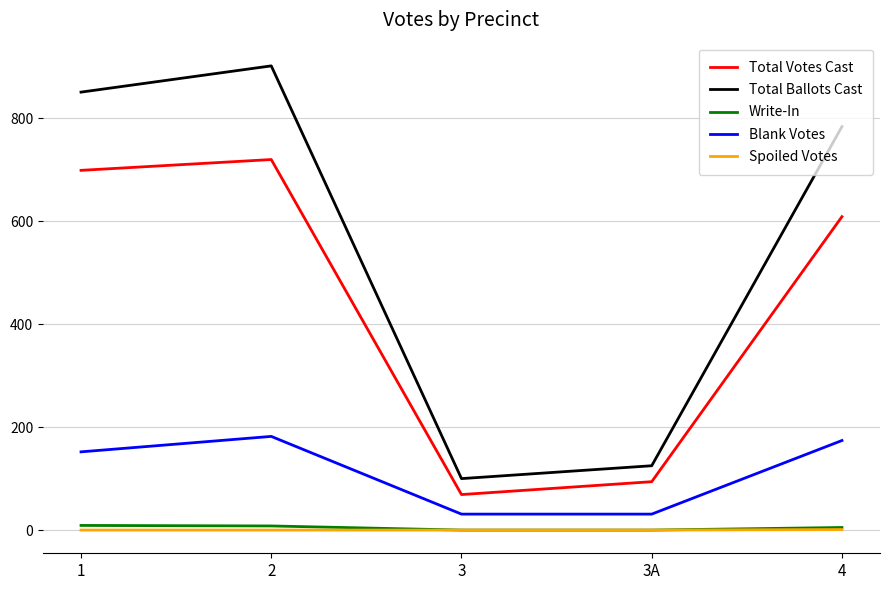

What is the sum of the Total Ballots Cast values at 1 and 3?

951